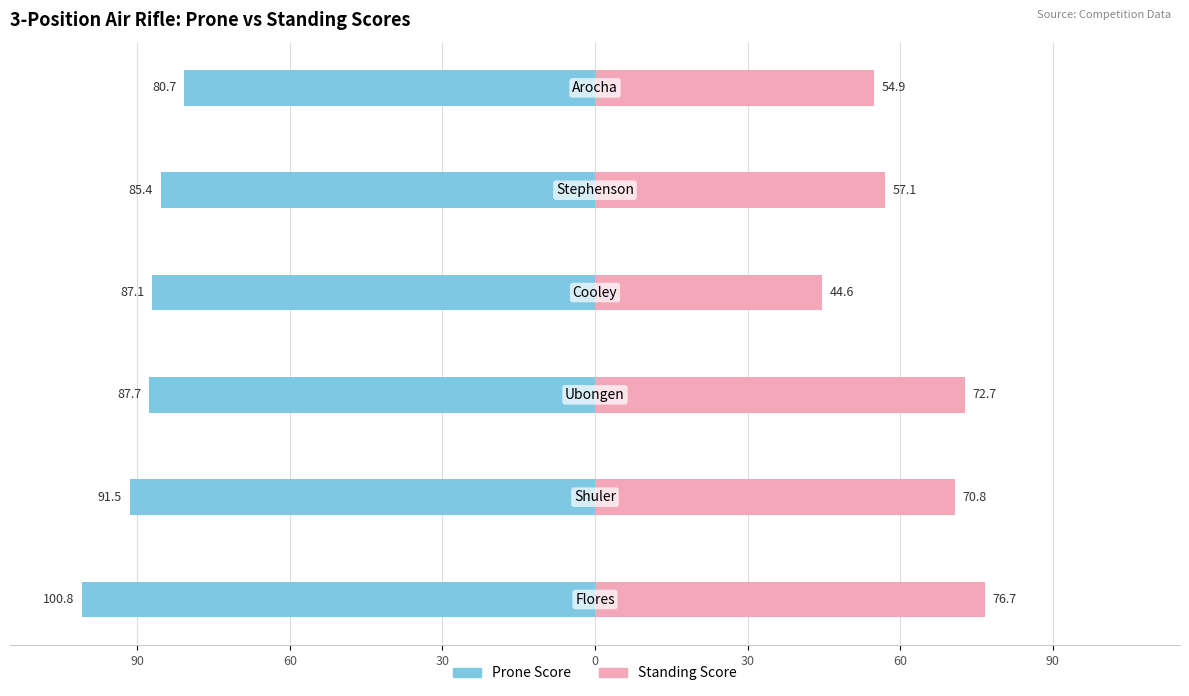

Is the value of Prone Score at 90 greater than the value of Standing Score at 0?

No